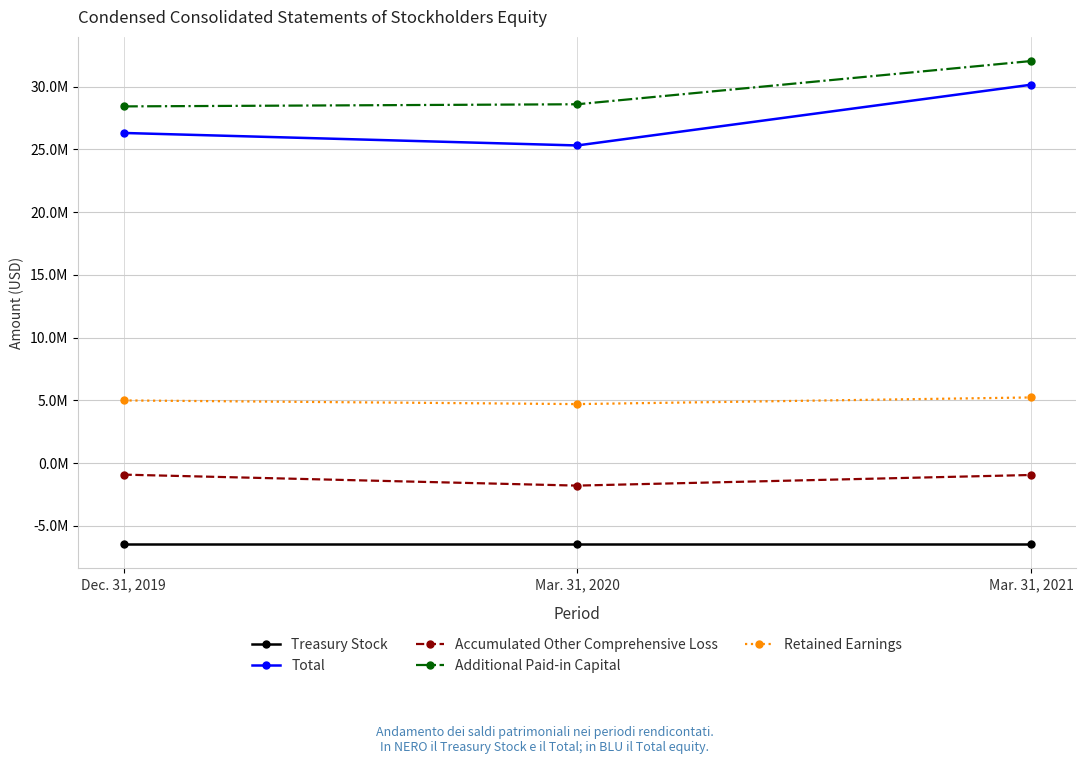

What is the difference between the highest and lowest values at Mar. 31, 2021?

38505000